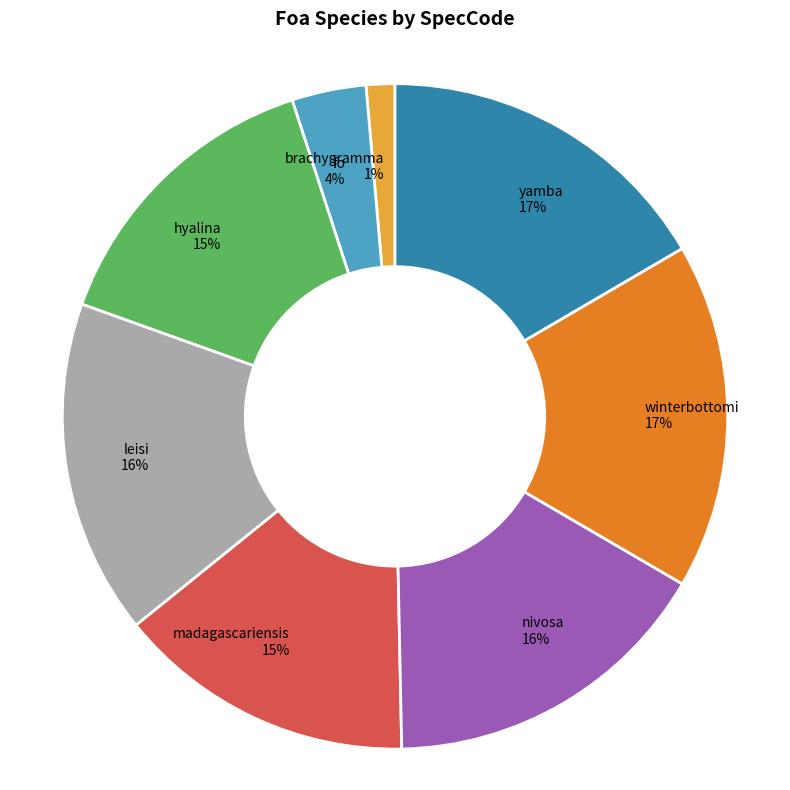

Combined, do nivosa and leisi account for over 50%?

No